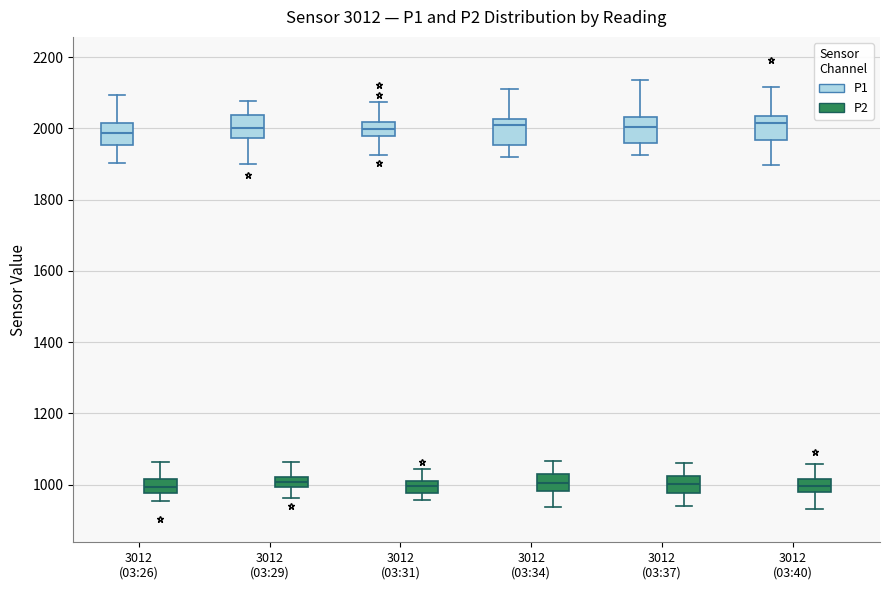

Where does the upper whisker of the box for 3012 (03:37) (P1) end on the y-axis? The values are not printed on the chart, so give them approximately, as read against the axis.

2140